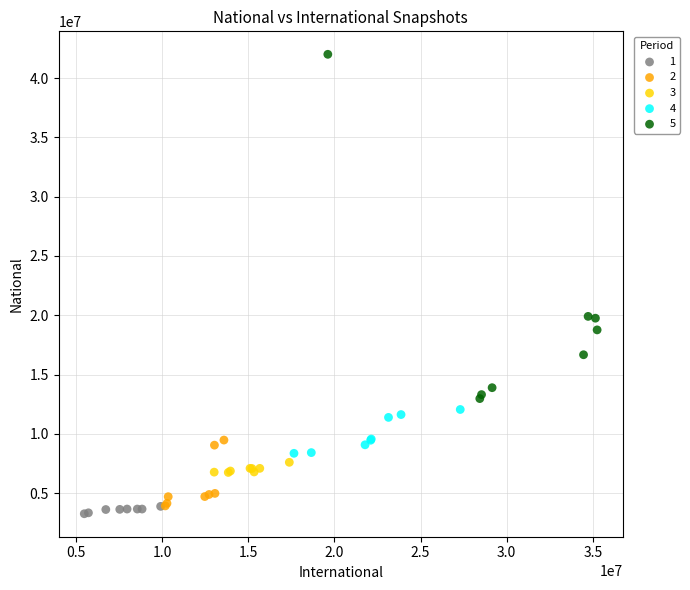

Which series has the largest Y range (max minus min)?

5